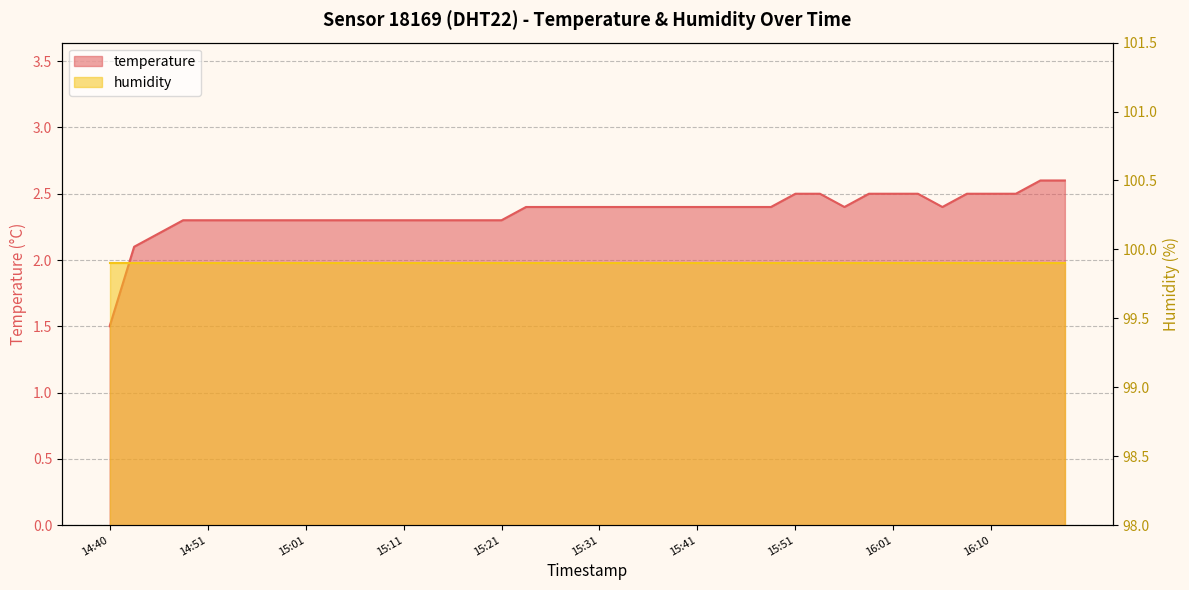

What is the change in value from 15:03 to 16:01?

+0.2